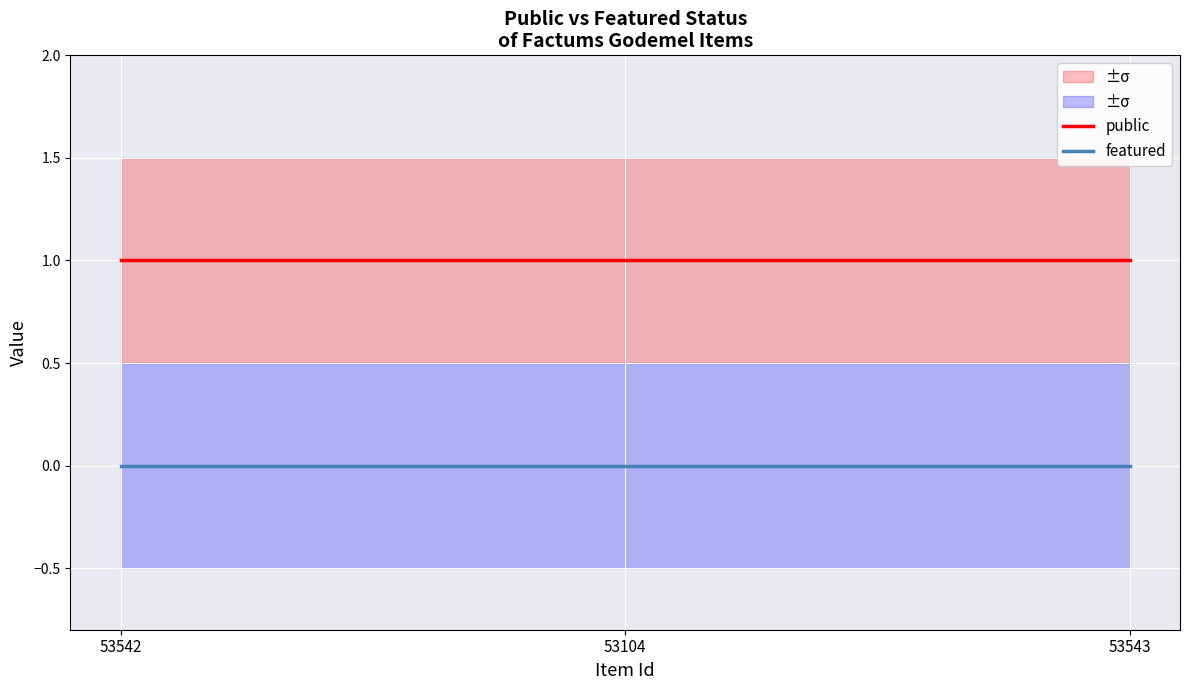

List the series in order of their peak value, highest first.

public, featured